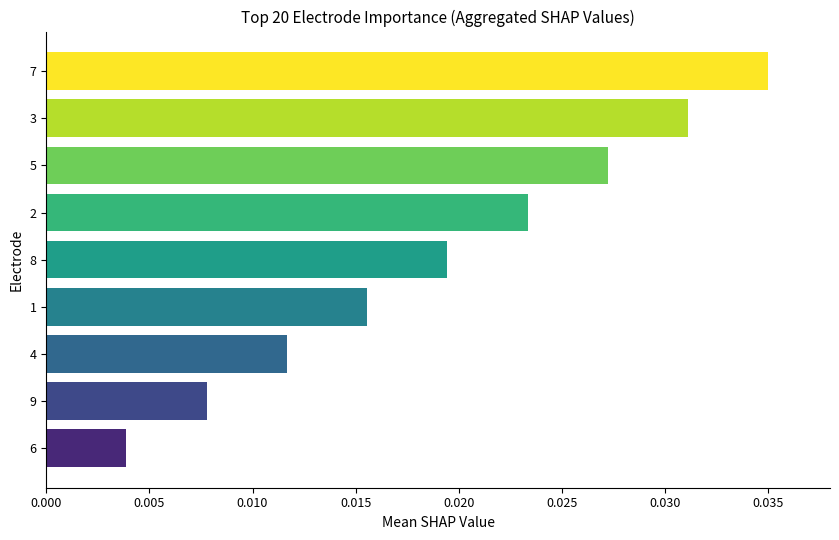

Rank the categories by value from lowest to highest.

6, 9, 4, 1, 8, 2, 5, 3, 7